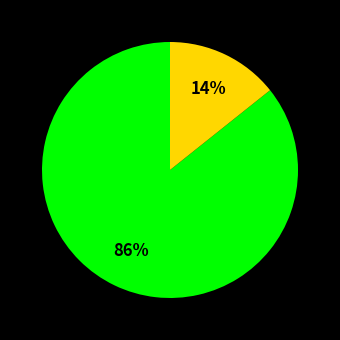

Count the number of slices in the pie.

2